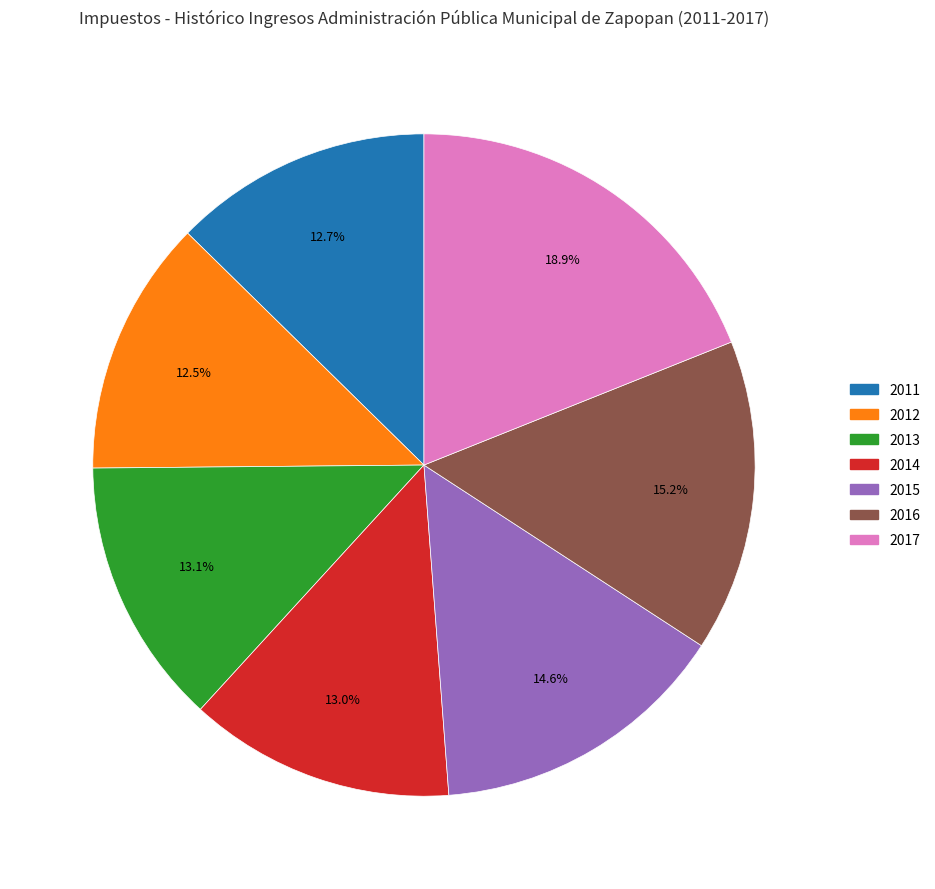

To the nearest percent, what is the combined percentage of 2011 and 2014?

26%